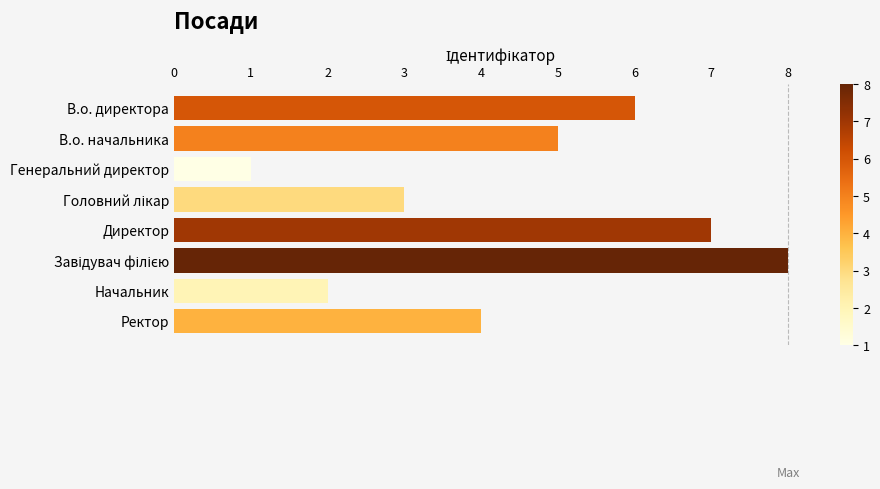

Approximately how many times larger is the value at В.о. директора compared to Начальник?

3.0